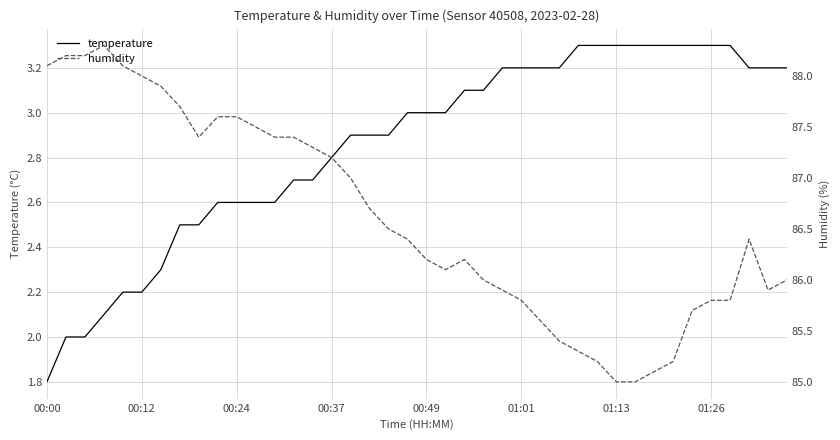

How many series are shown in this chart?

2